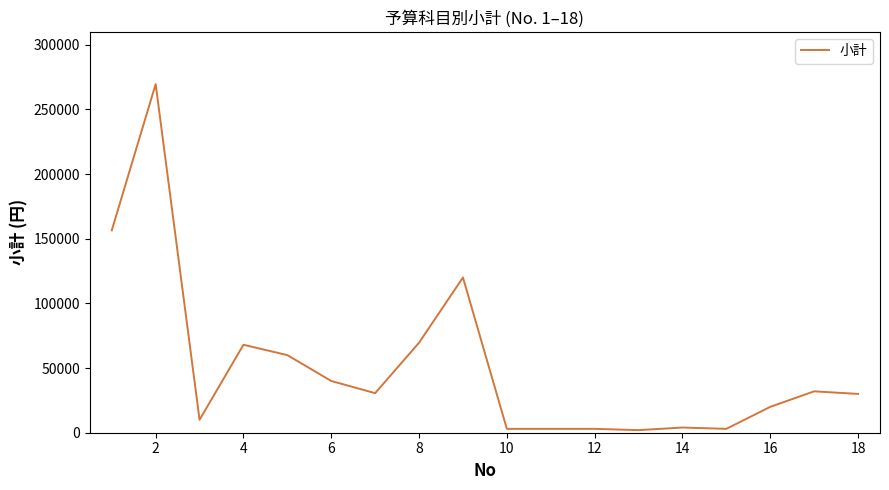

Does the chart display data point markers on the line(s)?

No